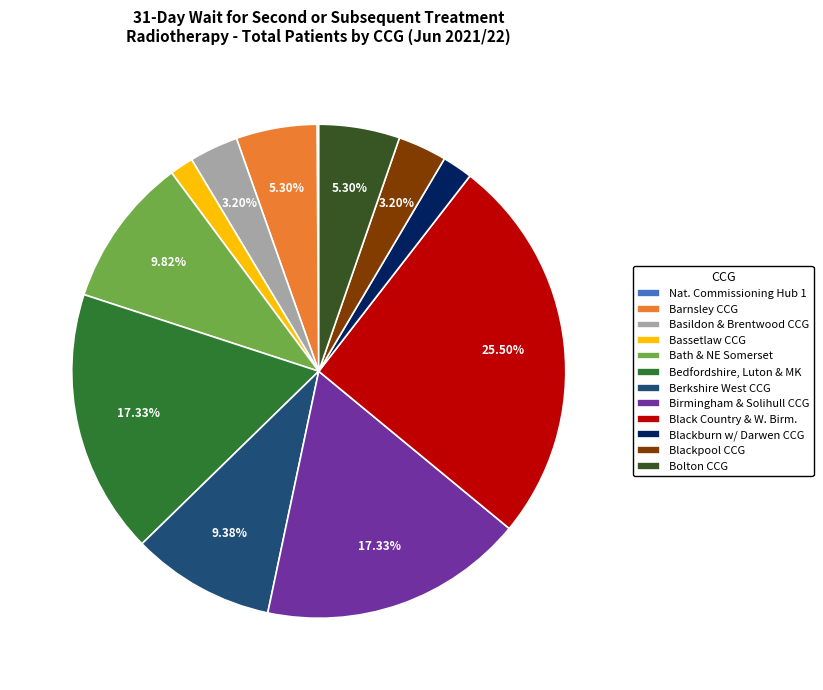

Does Bedfordshire, Luton & MK represent more than half of the total?

No